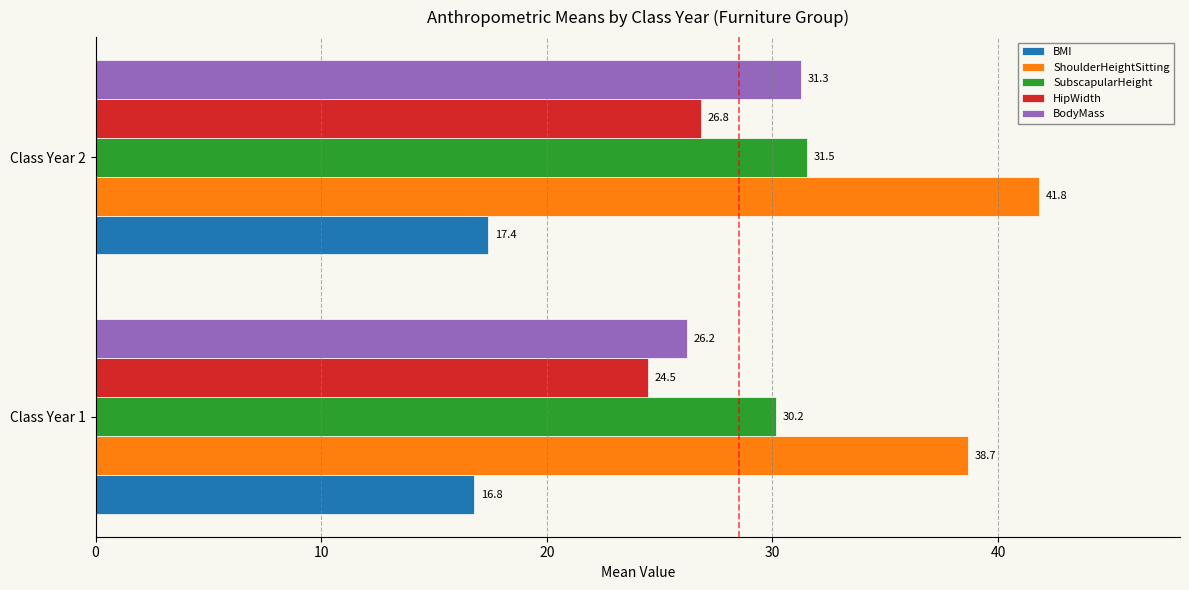

The HipWidth series shows 26.8 at Class Year 2. True or false?

True